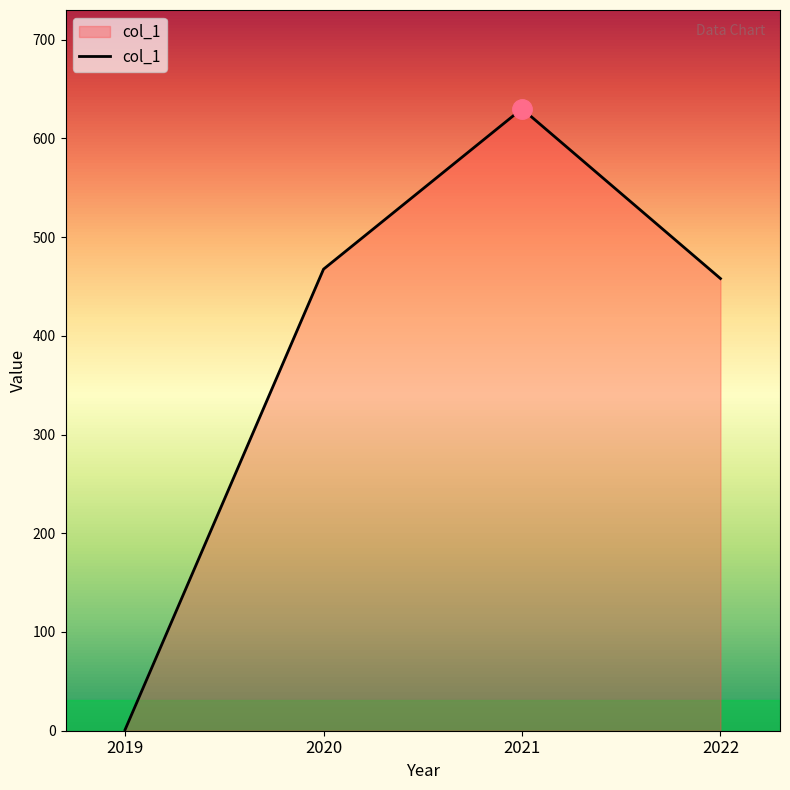

Which has a higher value, 2019 or 2020?

2020